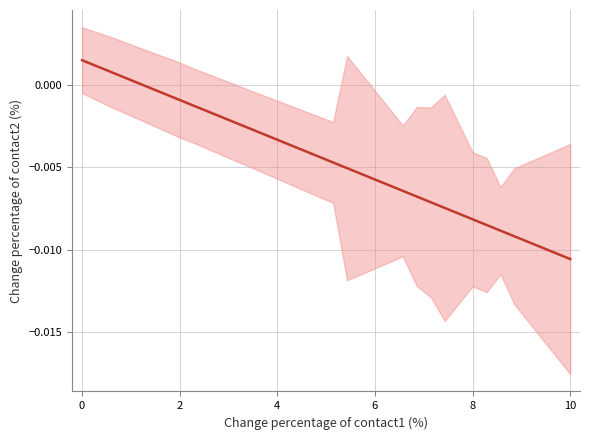

How many data points are above 0?

3